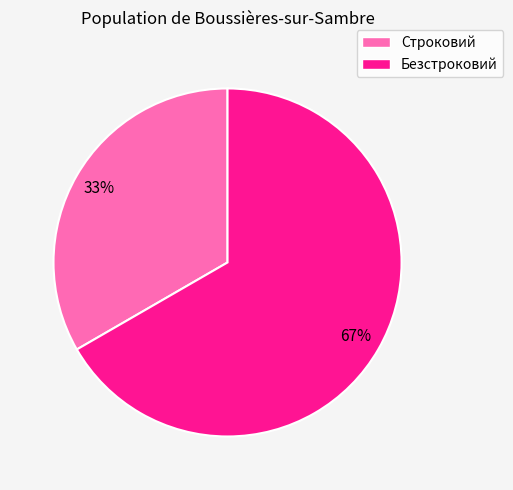

Do Безстроковий and Строковий together represent more than half of the pie?

Yes